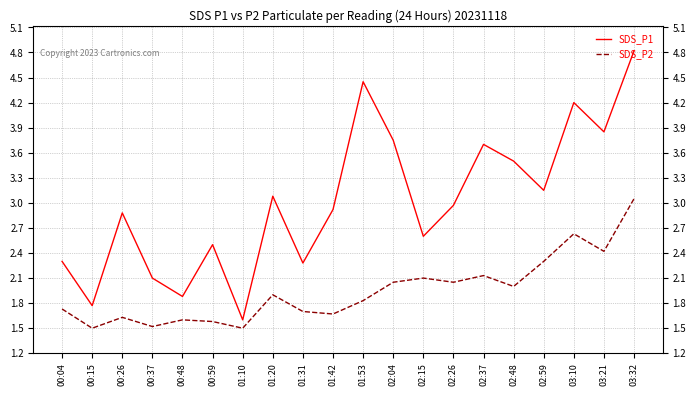

At which category is the sum across all series the highest?

03:32